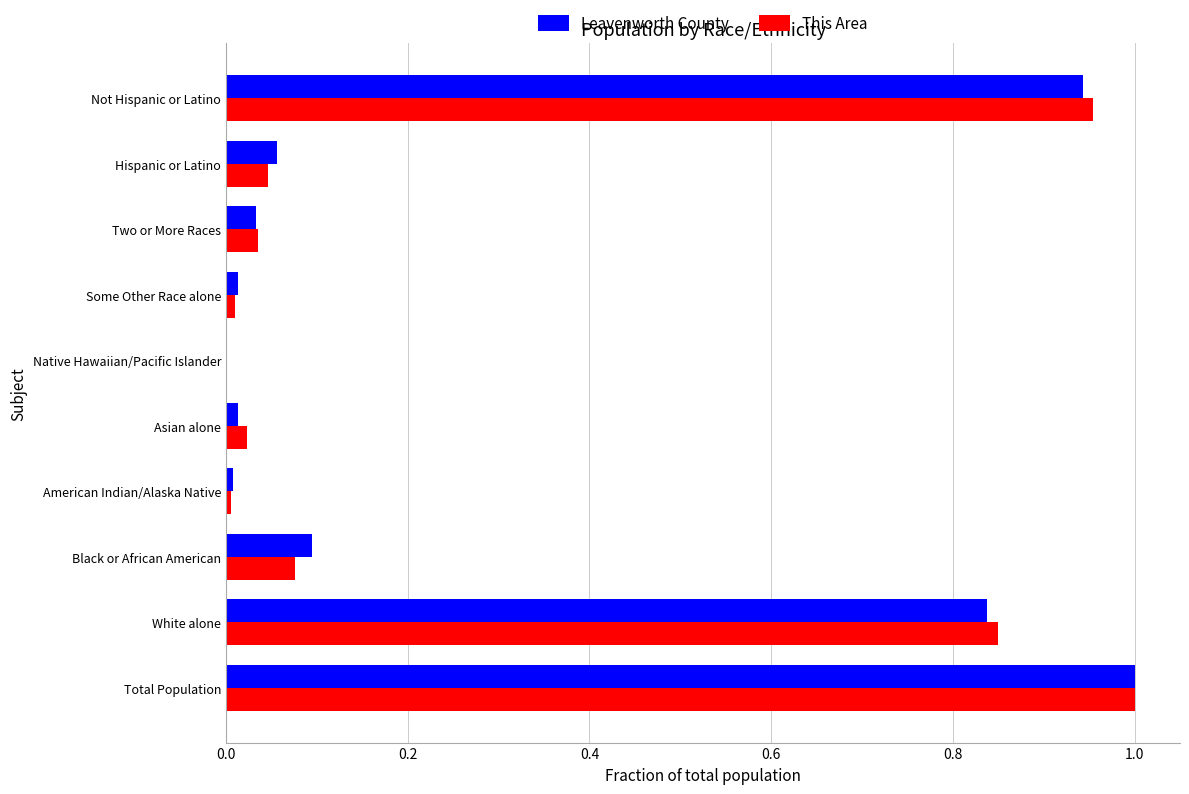

Between American Indian/Alaska Native and Not Hispanic or Latino, which series saw the biggest shift?

This Area